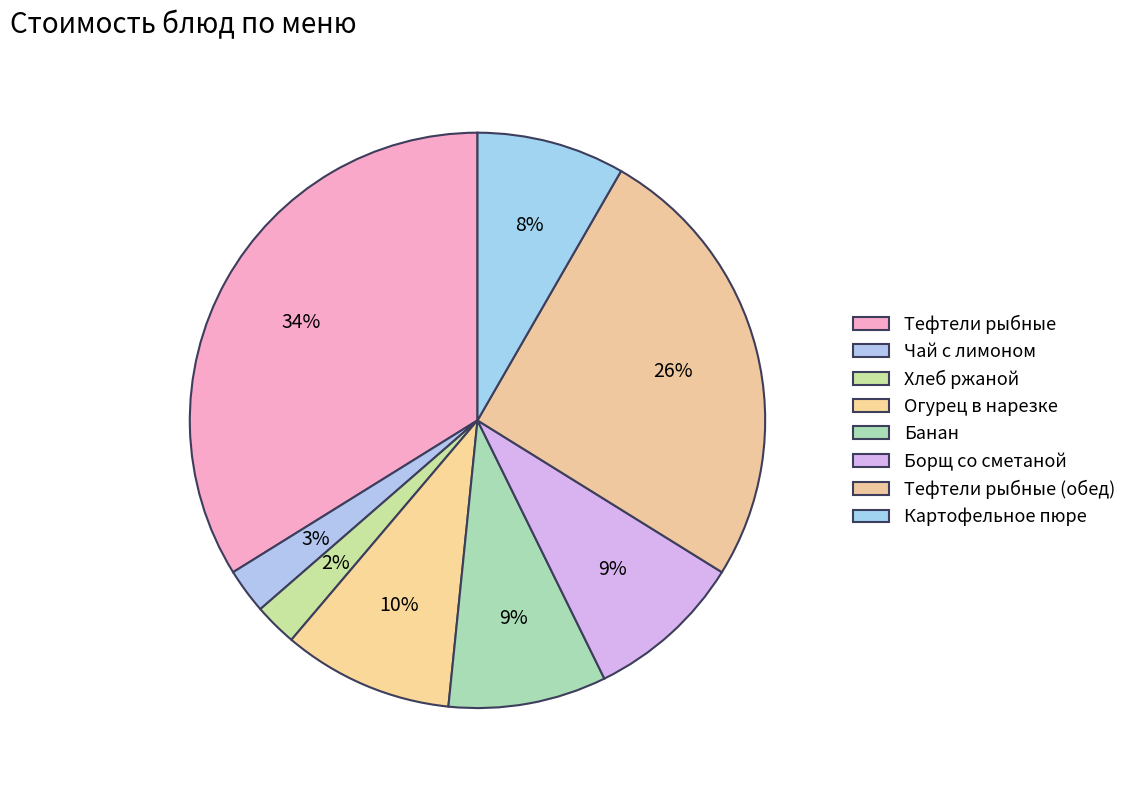

Which category has the smallest portion of the pie?

Хлеб ржаной